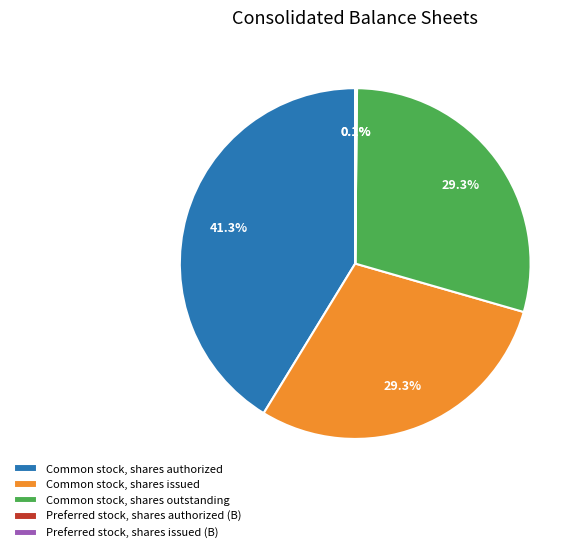

Between Common stock, shares issued and Common stock, shares authorized, which is larger?

Common stock, shares authorized